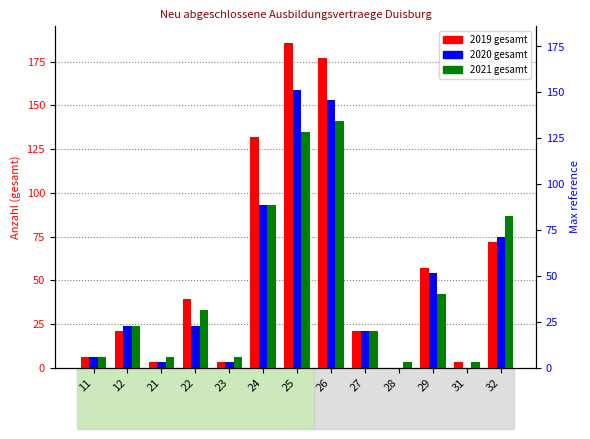

True or false: 2021_gesamt has a value of 3 at 31.

True